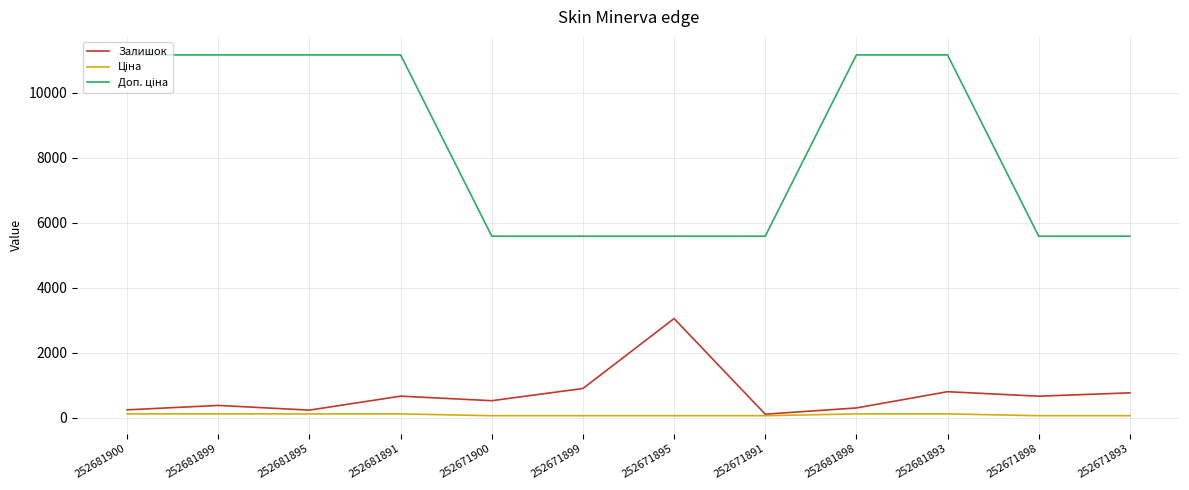

Is it true that Залишок equals 1126.9 at 252671898?

False